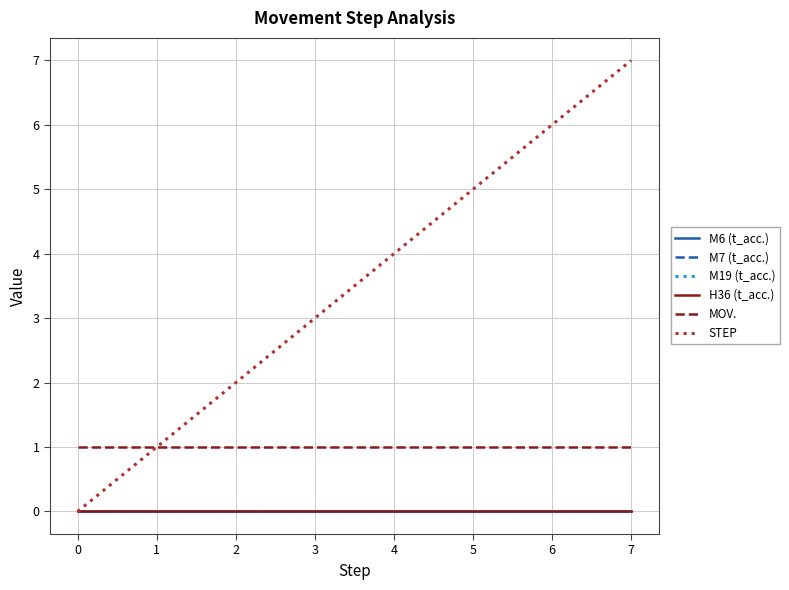

True or false: M7 (t_acc.) and STEP intersect in this chart.

False